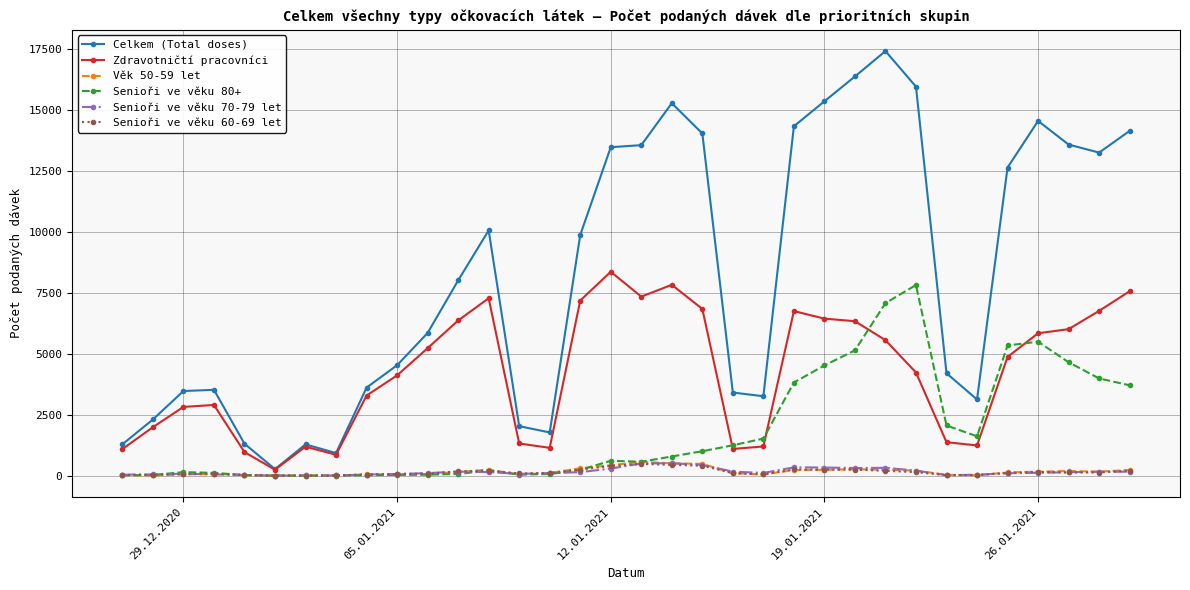

True or false: Věk 50-59 let has more than 1 interior local peaks.

True